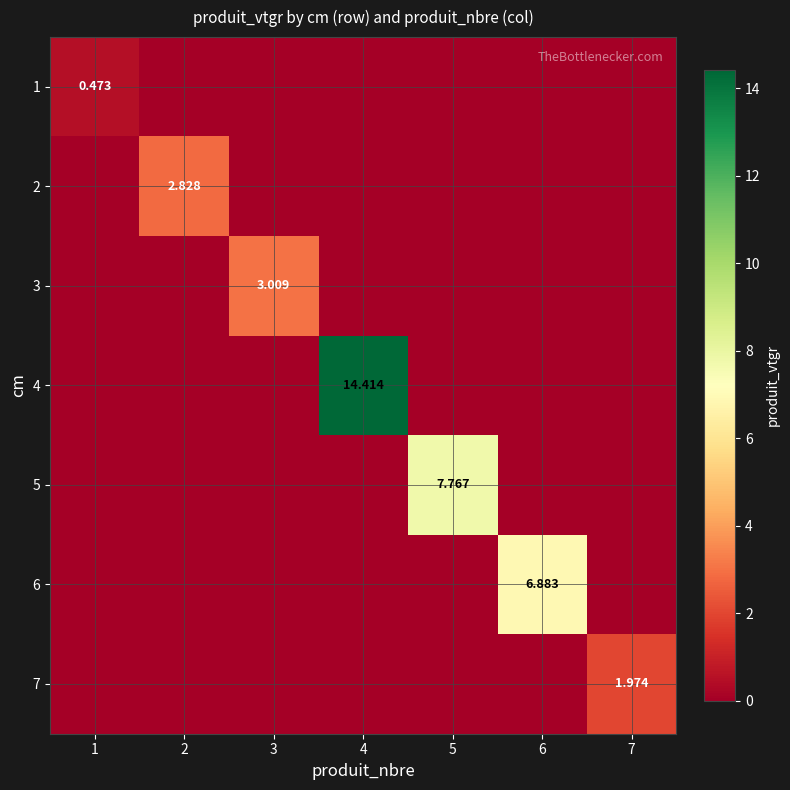

What is the difference between the highest and lowest values at 6?

6.9